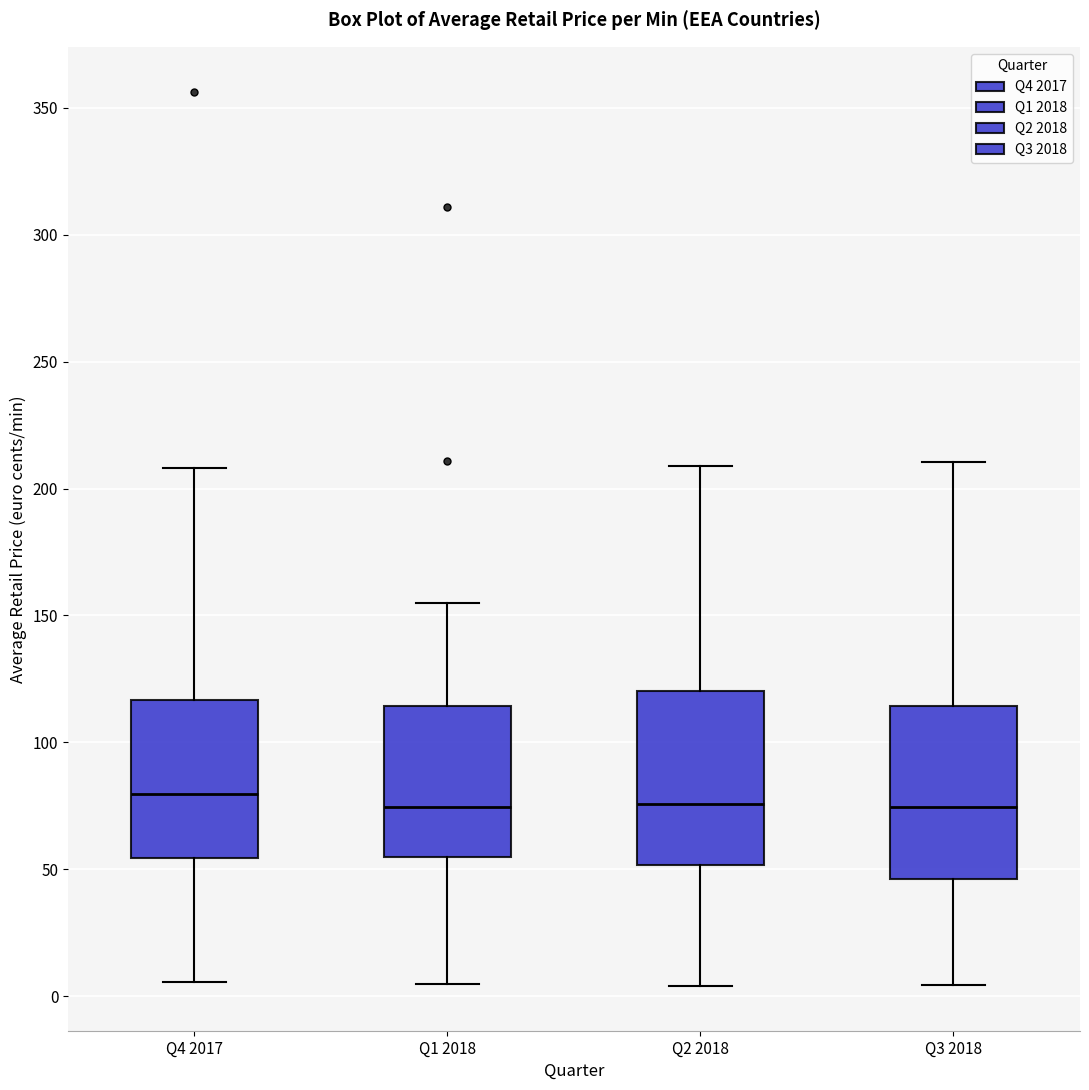

Reading left to right, read every box against the y-axis: the position of its median line, the range the box covers, and the ends of its whiskers. The values are not printed on the chart, so give them approximately, as read against the axis.

Q4 2017: median 80, box 55 to 115, whiskers 5 to 210
Q1 2018: median 75, box 55 to 115, whiskers 5 to 155
Q2 2018: median 75, box 50 to 120, whiskers 5 to 210
Q3 2018: median 75, box 45 to 115, whiskers 5 to 210